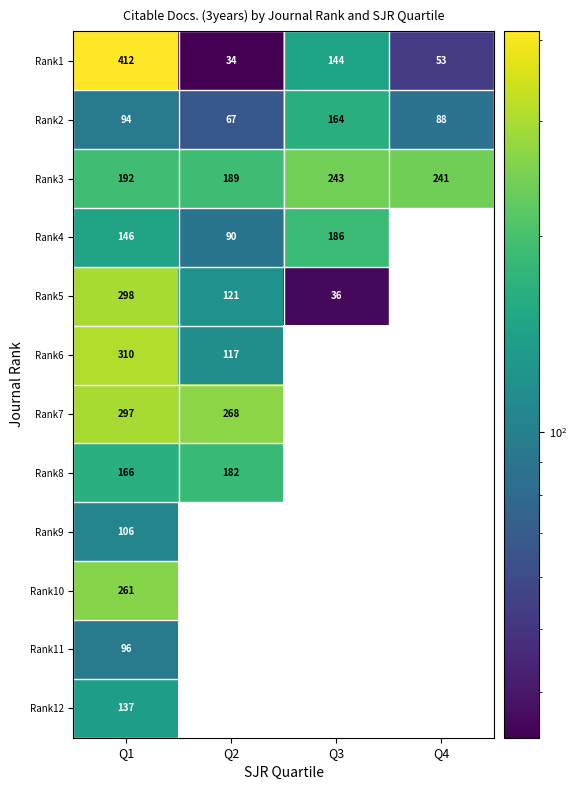

Which series has the largest range (max minus min)?

Rank1